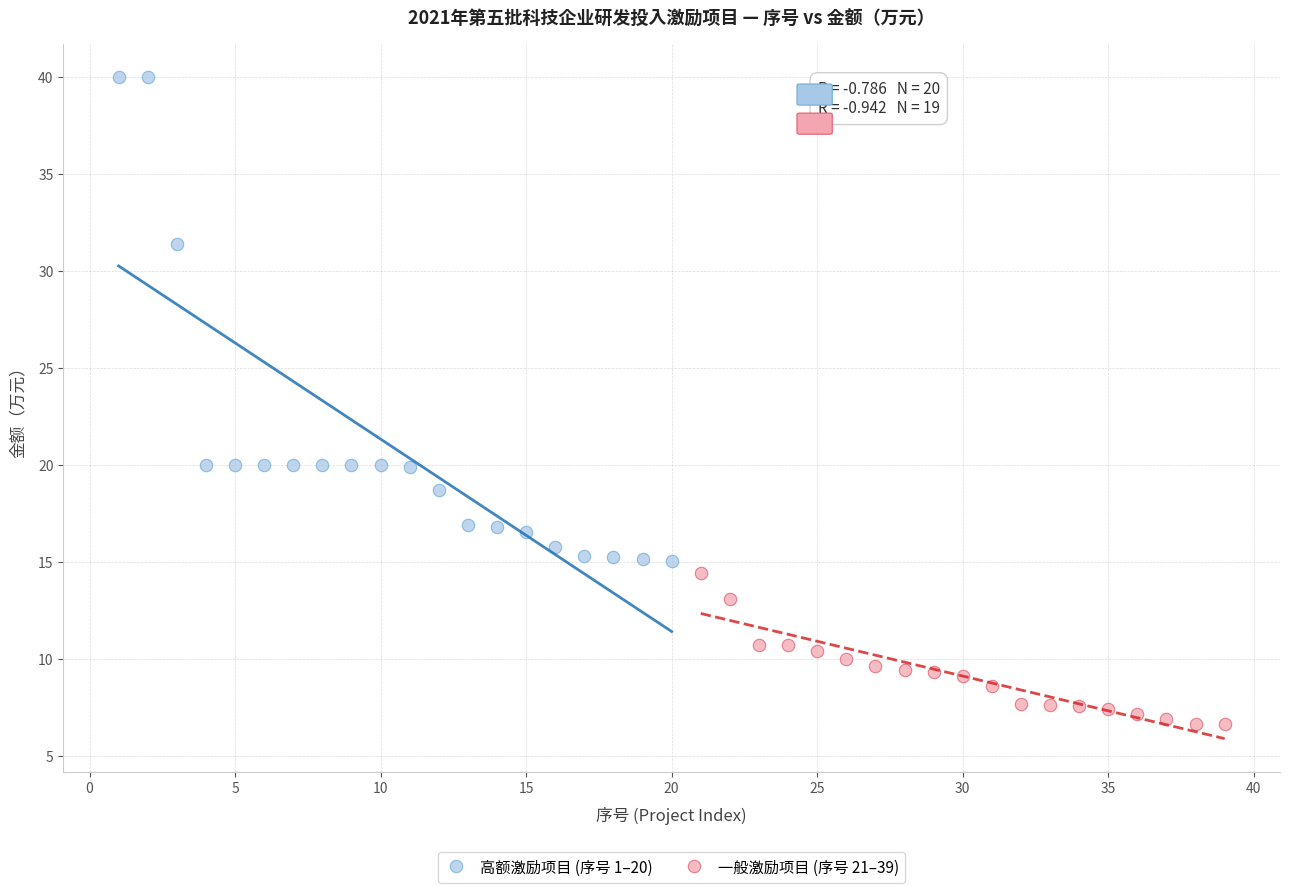

Which series contains the highest Y value?

高额激励项目 (序号 1–20)